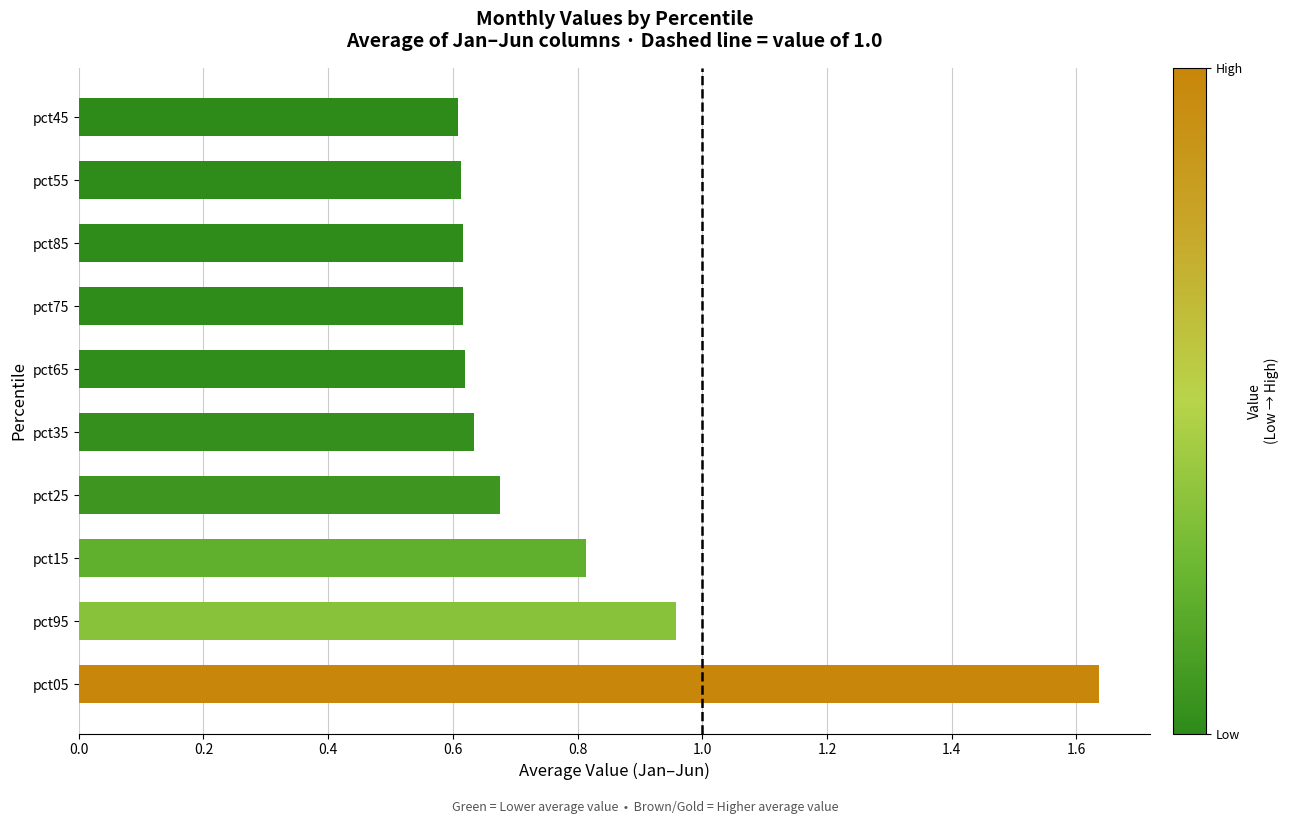

At which label is the value closest to 1?

pct95